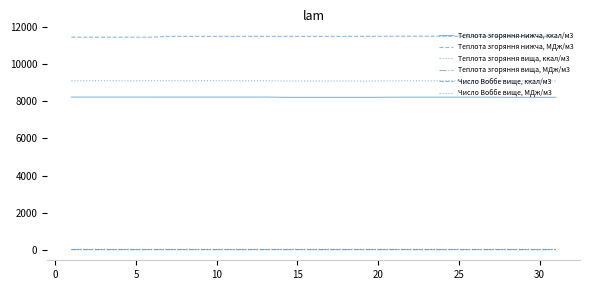

Count the Число Воббе вище, МДж/м3 values in the range 48 to 49.

25